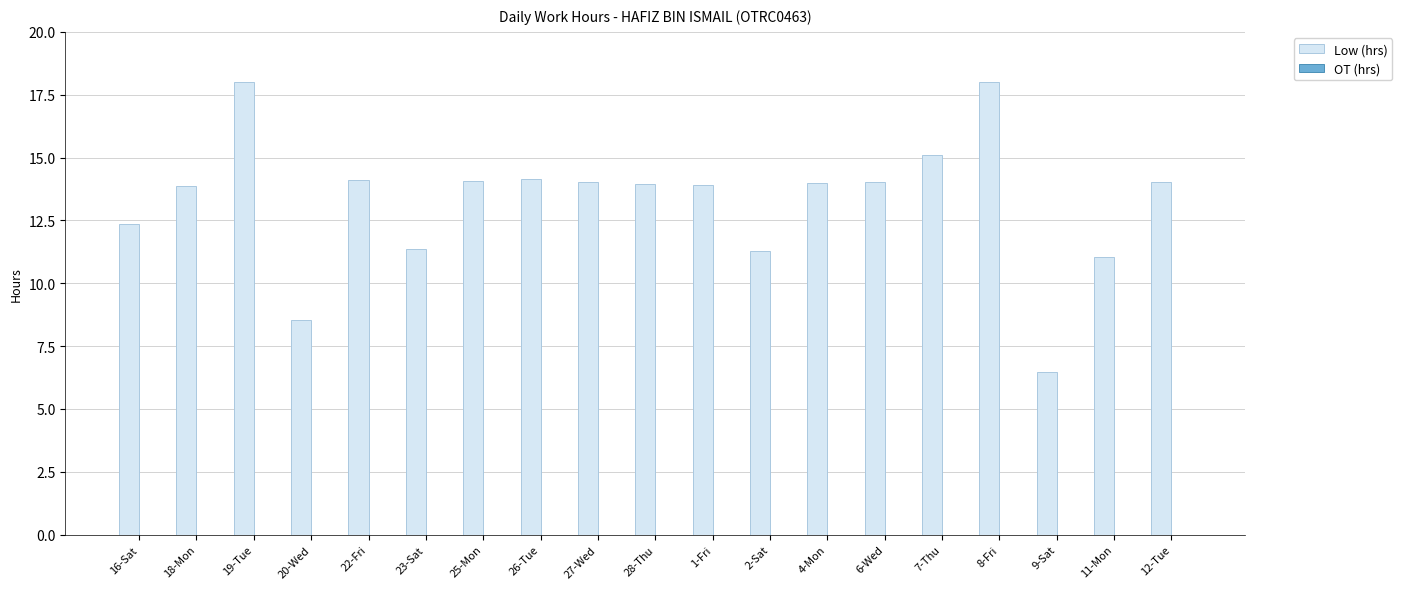

Approximately how many times larger is the value at 12-Tue compared to 25-Mon?

1.0